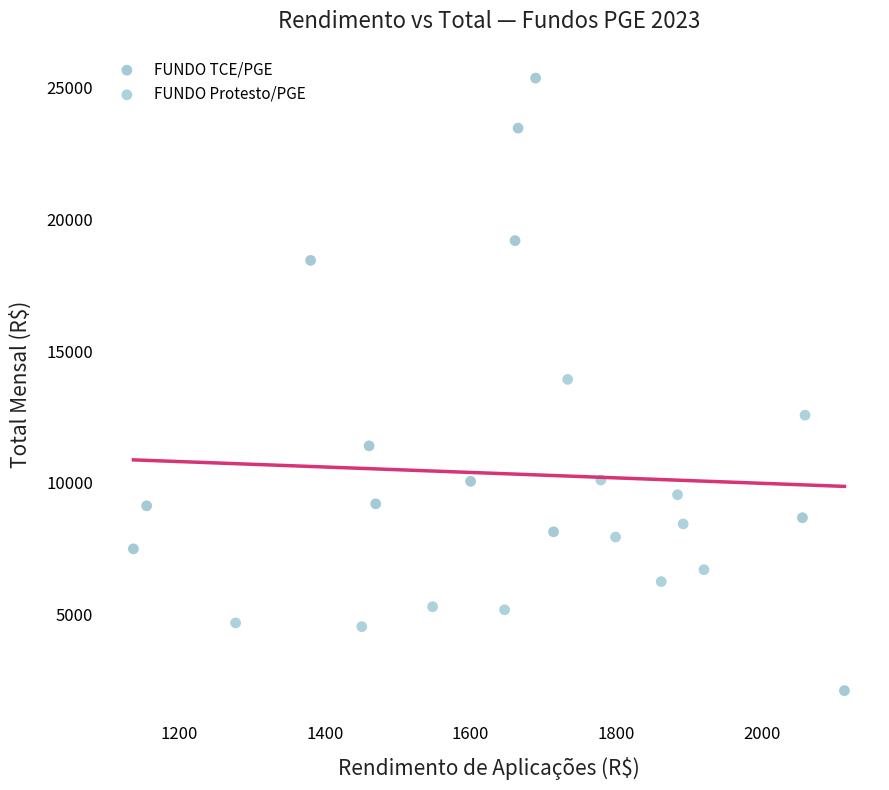

Which series reaches the maximum Y coordinate?

FUNDO TCE/PGE